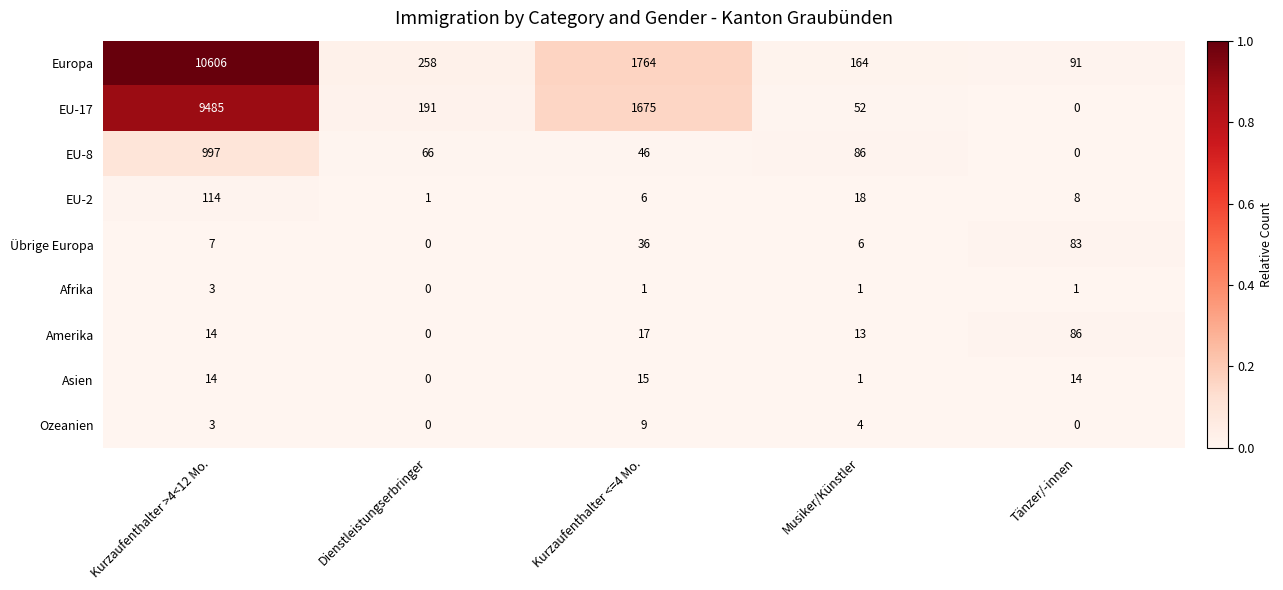

What is the maximum value shown in the chart?

10606